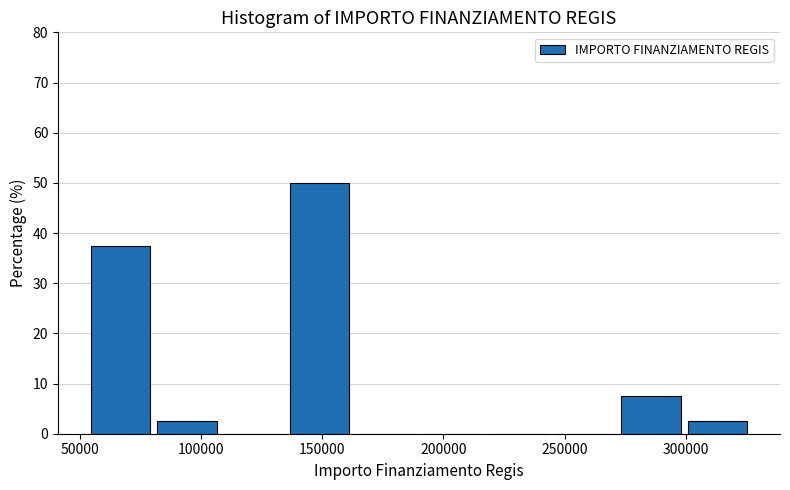

Reading left to right, list every bar in this chart as the range it spans on the x-axis followed by its height. Neither the bar edges nor the heights are printed on the chart, so give them approximately, as read against the axes.

55000 to 80000: 38
80000 to 110000: 3
110000 to 135000: 0
135000 to 165000: 50
165000 to 190000: 0
190000 to 220000: 0
220000 to 245000: 0
245000 to 275000: 0
275000 to 300000: 8
300000 to 330000: 3